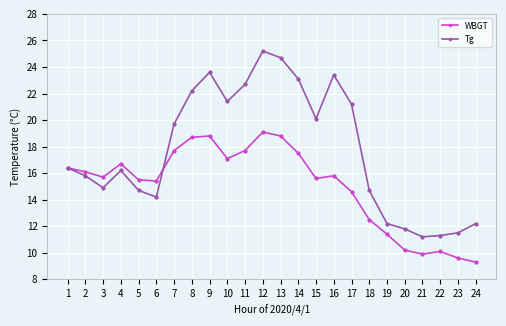

What is the difference between the highest and lowest values at 3?

0.8